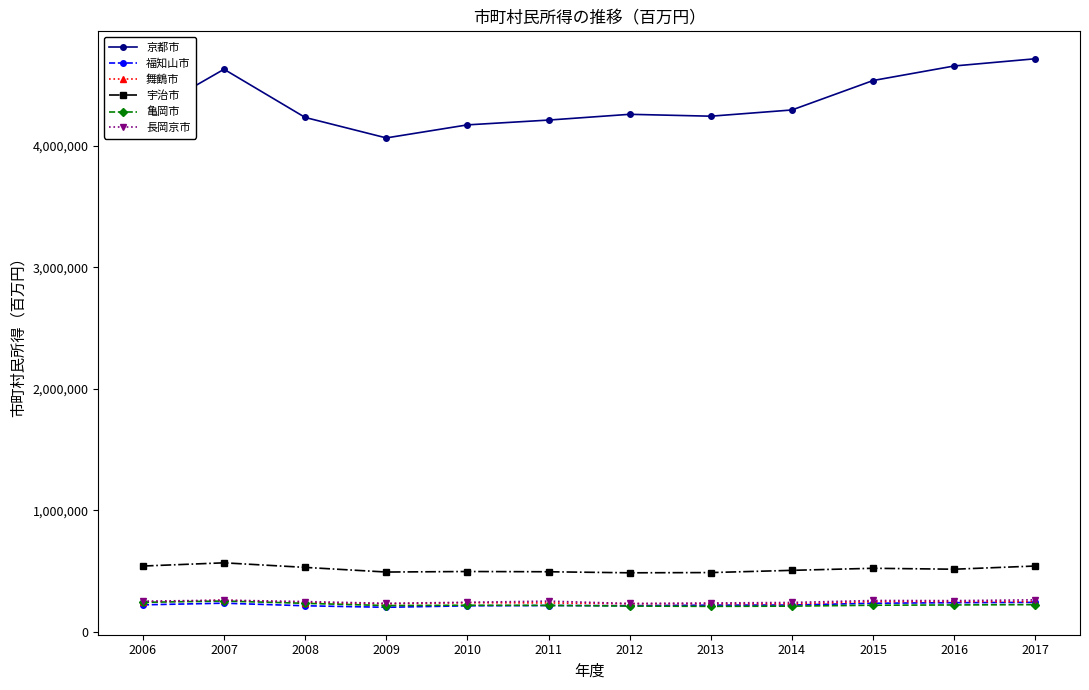

The value of 長岡京市 at 2014 is 239604. True or false?

True